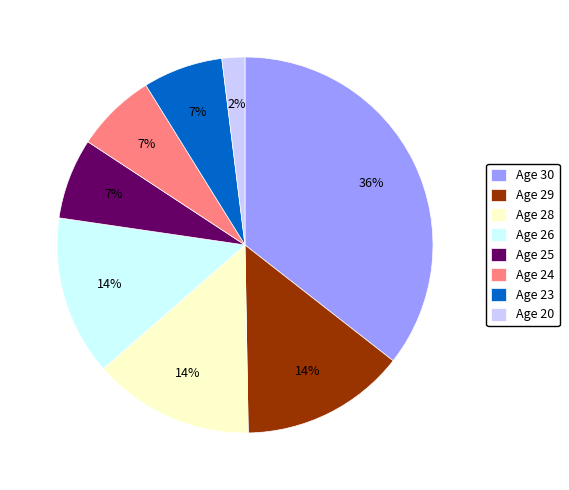

Which has a higher value, Age 26 or Age 25?

Age 26